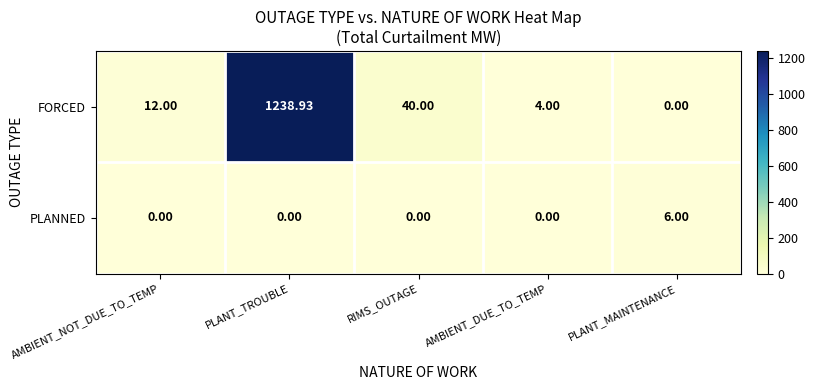

At which category does the chart reach its peak across all series?

PLANT_TROUBLE